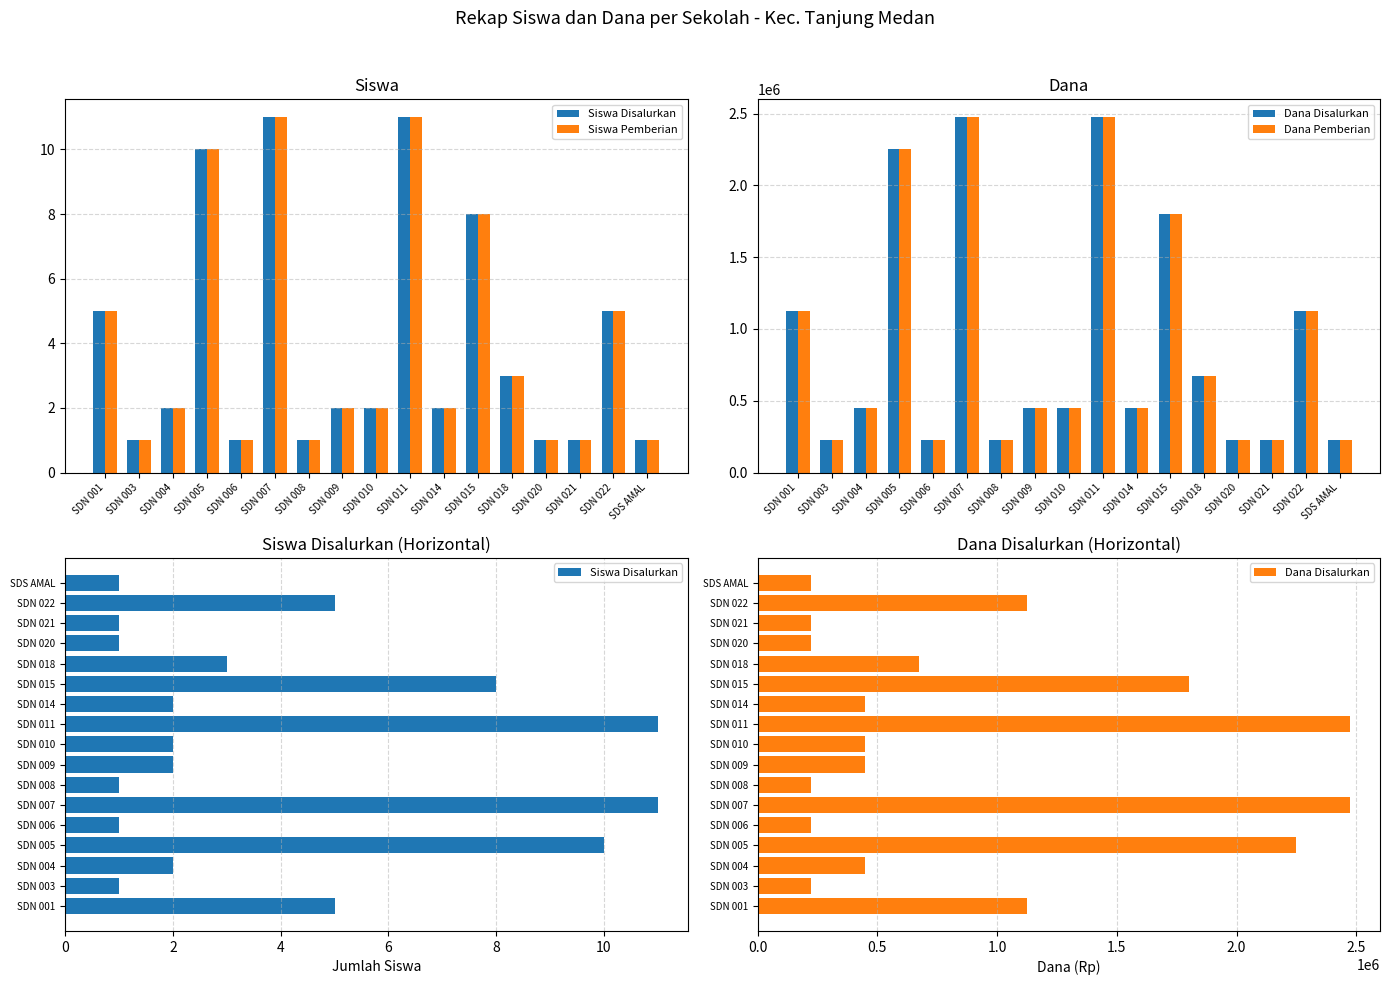

What are all the series names shown in the legend?

Siswa Disalurkan, Siswa Pemberian, Dana Disalurkan, Dana Pemberian